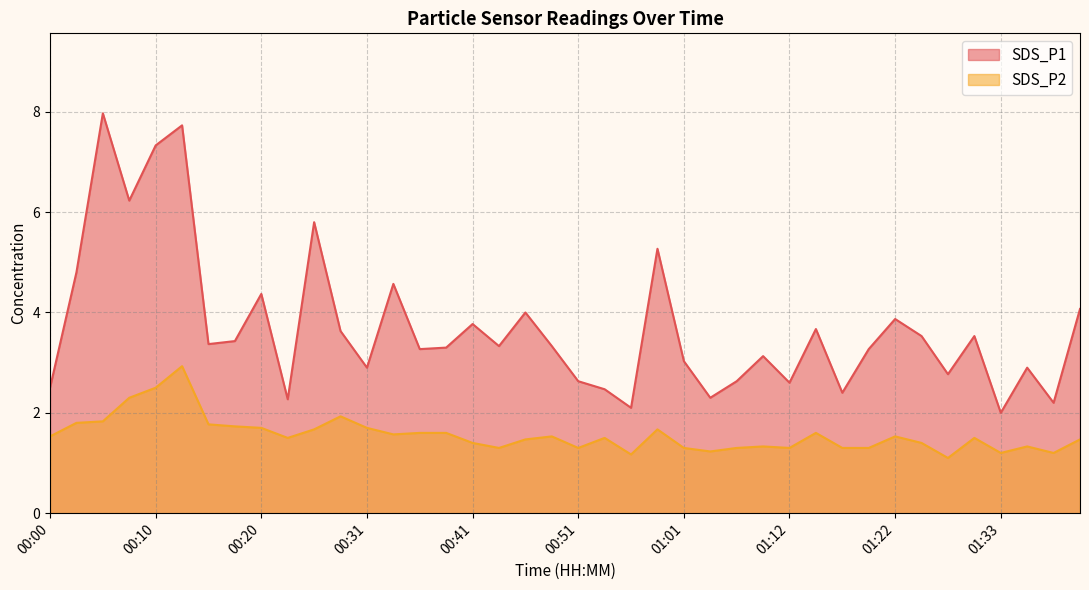

What are all the series names shown in the legend?

SDS_P1, SDS_P2